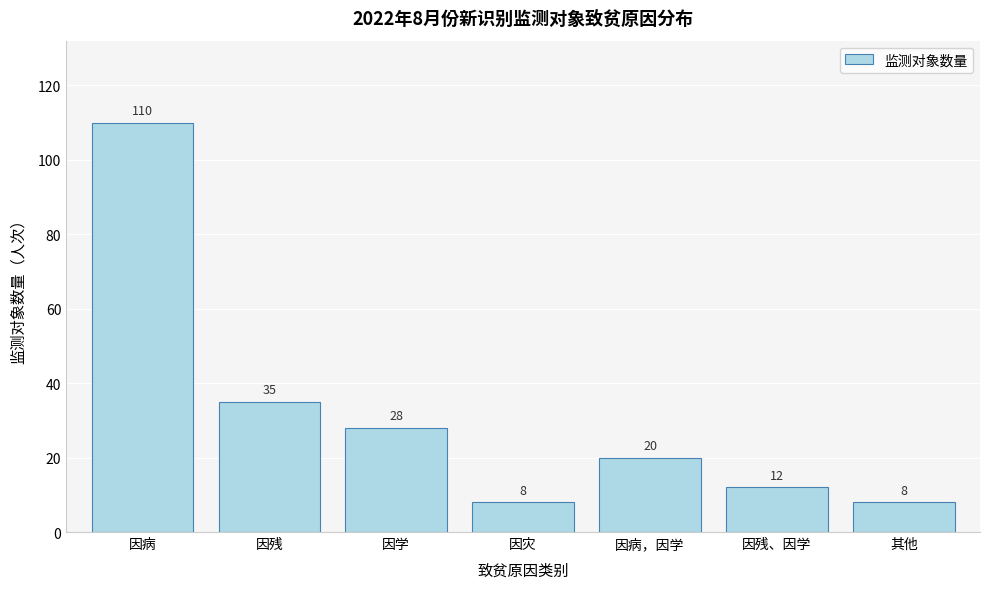

Reading right to left, list all the values displayed in this chart.

其他=8	因残、因学=12	因病，因学=20	因灾=8	因学=28	因残=35	因病=110